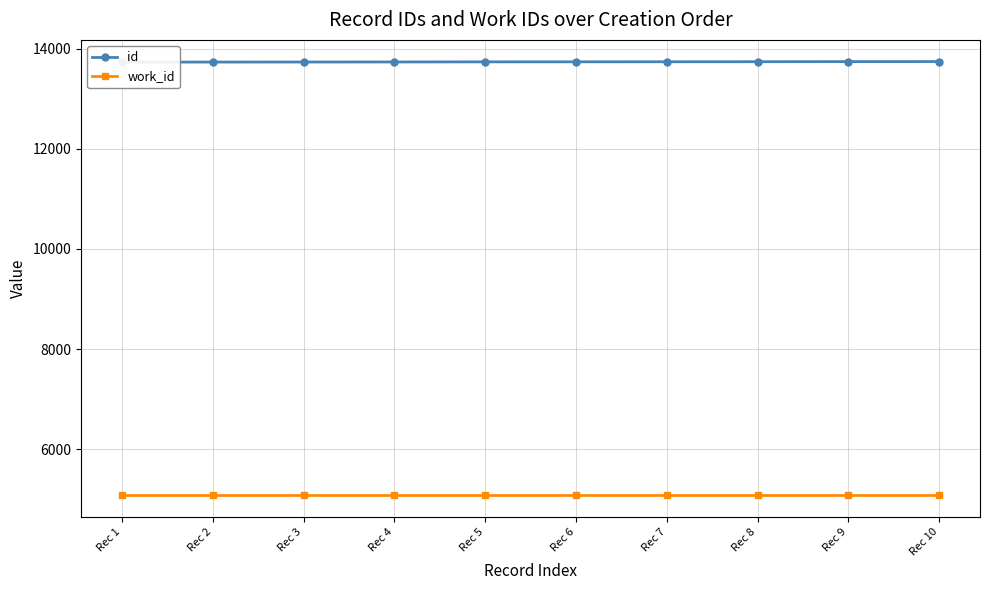

What is the minimum value for id?

13729